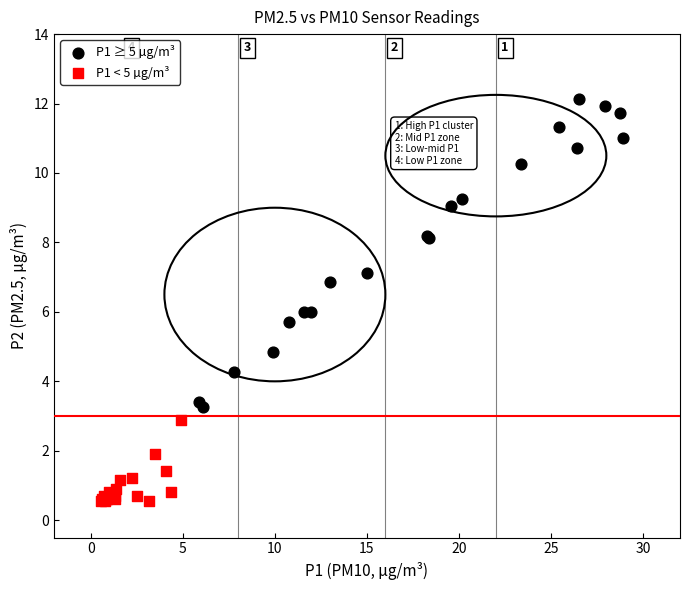

Which series contains the lowest Y value?

P1 < 5 µg/m³